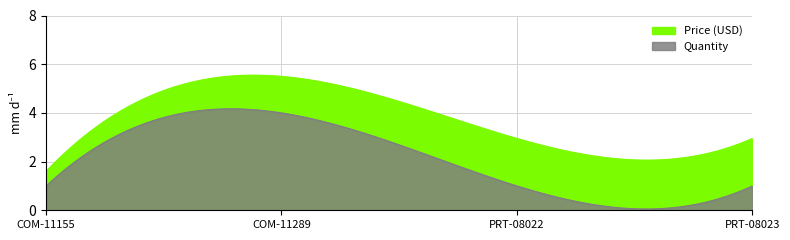

What is the difference between the Price (USD) values at PRT-08022 and COM-11155?

1.4